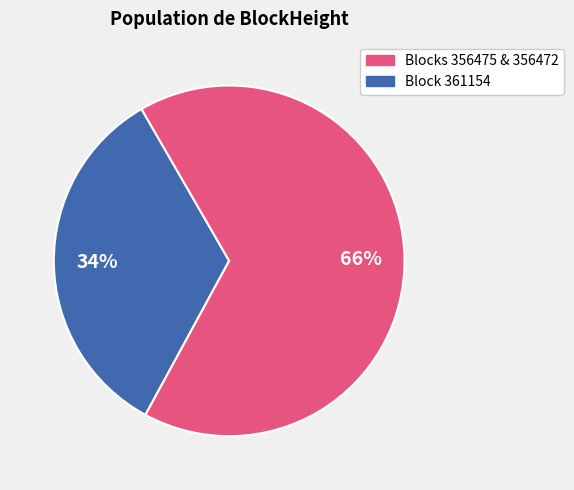

Is there a majority slice in this chart?

Yes